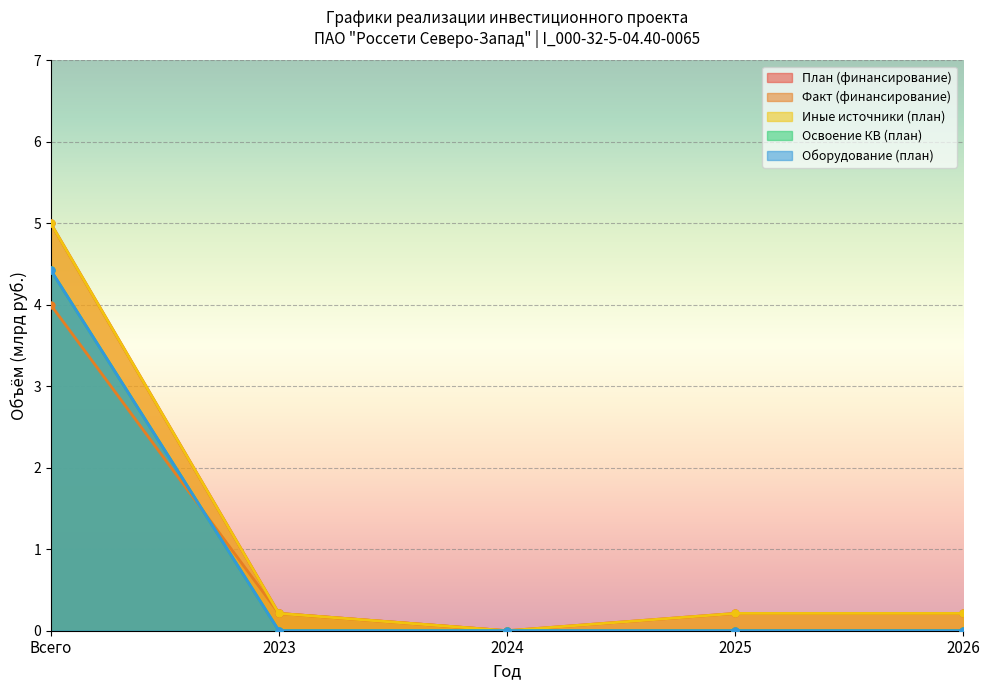

What is the difference between the maximum and minimum values in the Иные источники (план) series?

5.0